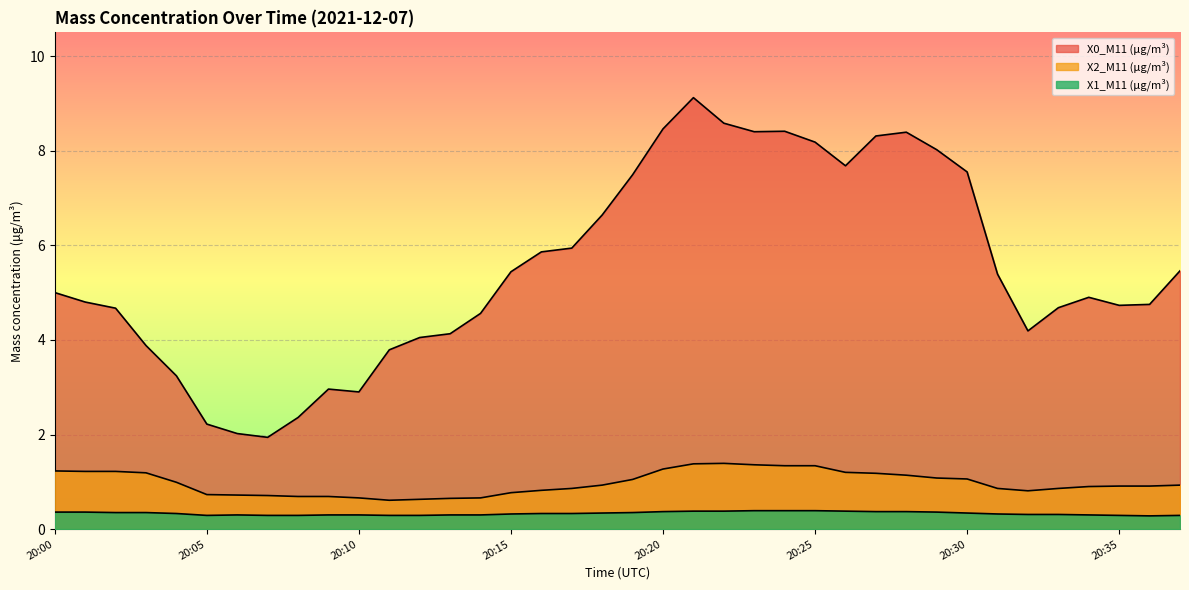

At 20:21, list the series in order from largest to smallest.

X0_M11 (μg/m³), X2_M11 (μg/m³), X1_M11 (μg/m³)